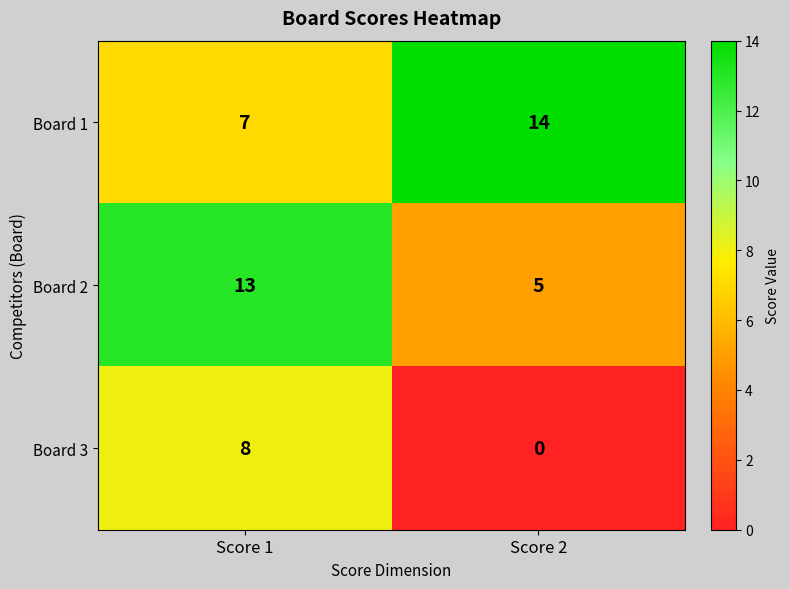

What is the approximate value of Board 1 at Score 2?

14